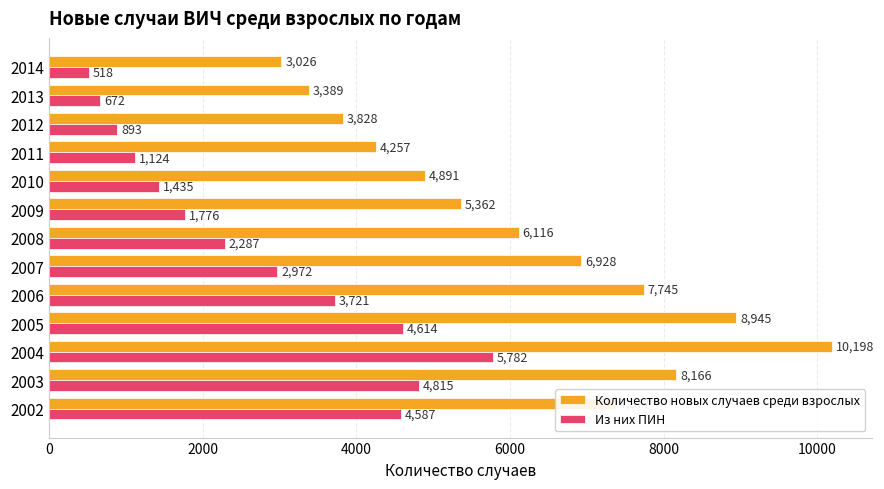

What is the difference between the highest and lowest values at 2005?

4331